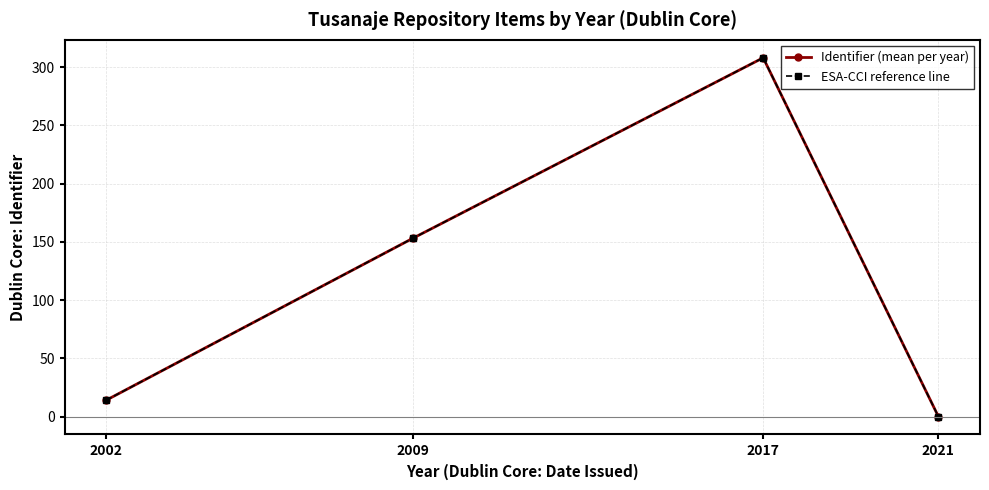

What is the sum of all ESA-CCI reference line values?

475